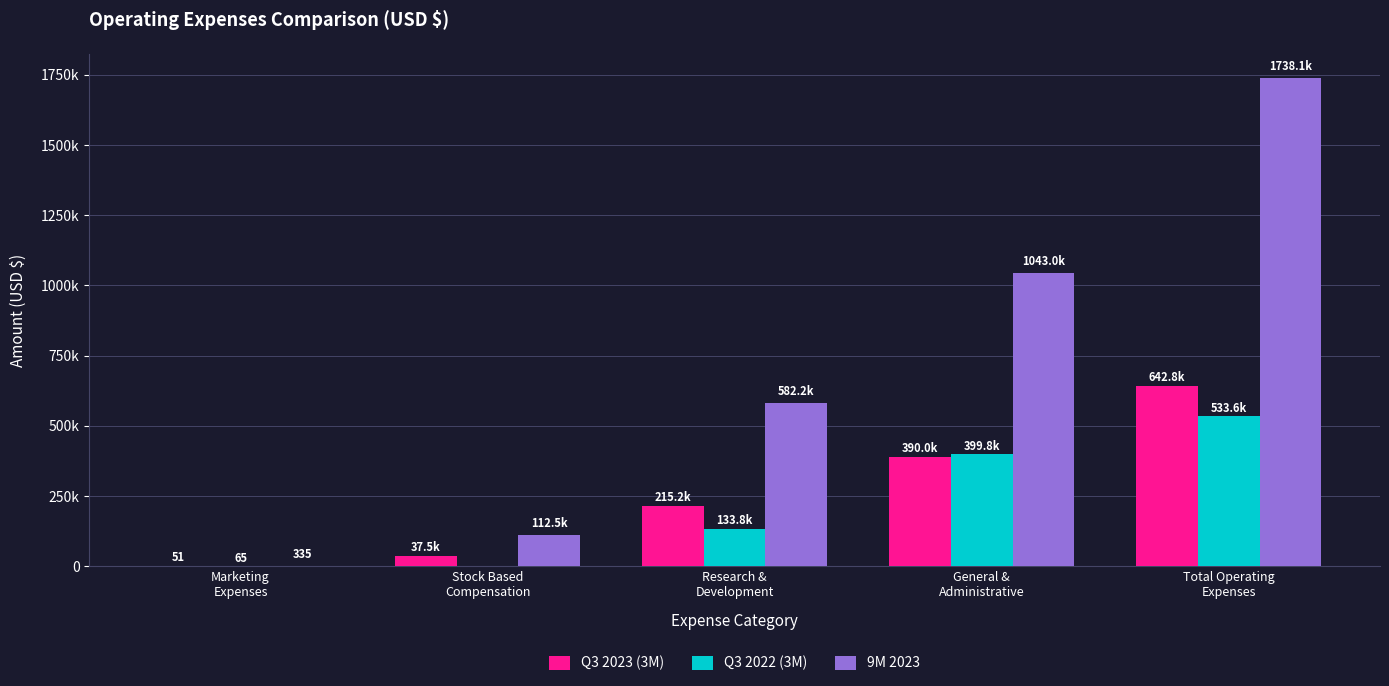

Which series has the largest total across all categories?

9M 2023